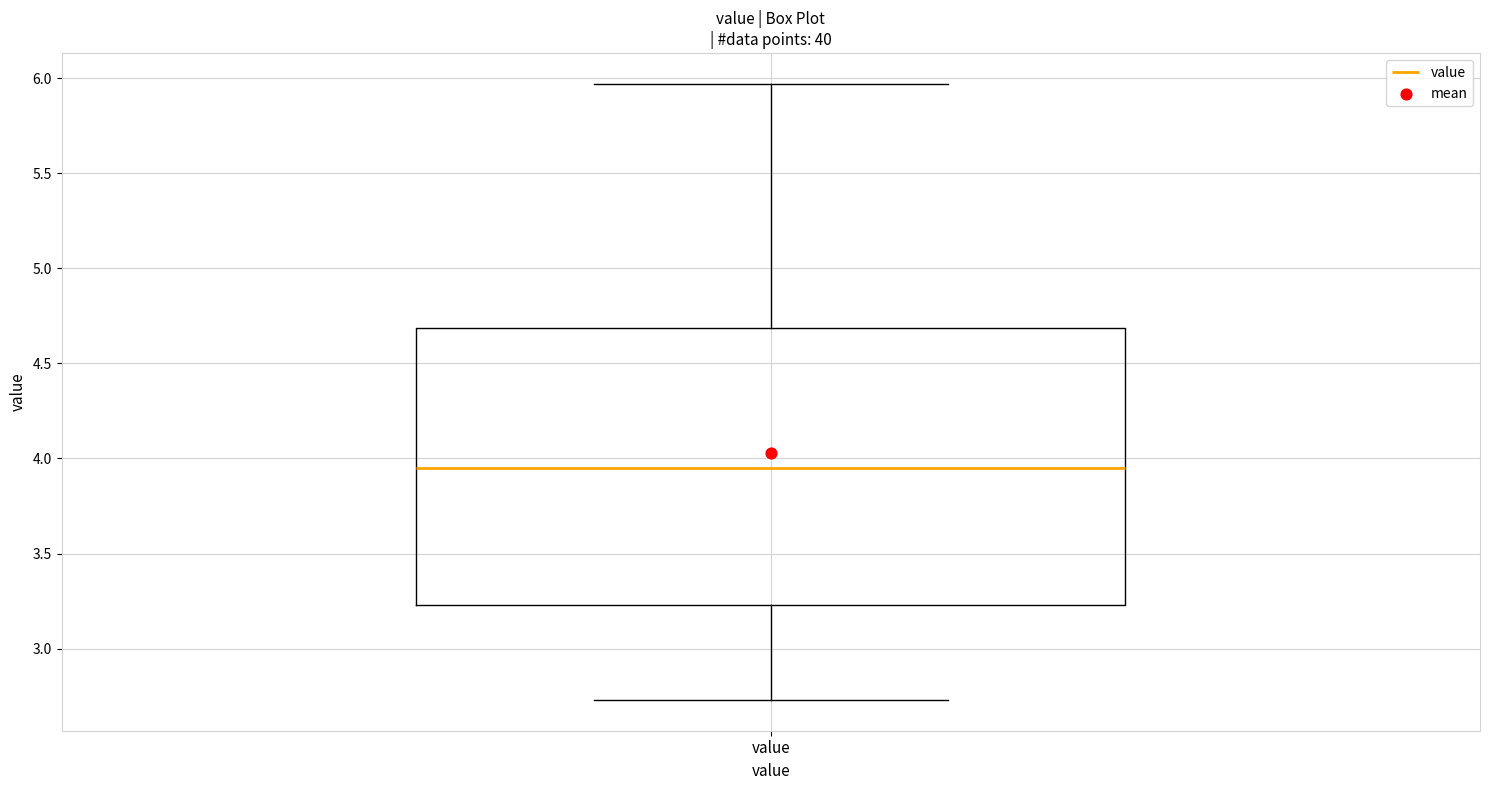

Read this box plot against the y-axis: the position of the median line, the range covered by the box, and the ends of both whiskers. The values are not printed on the chart, so give them approximately, as read against the axis.

median 3.95, box 3.25 to 4.70, whiskers 2.75 to 5.95